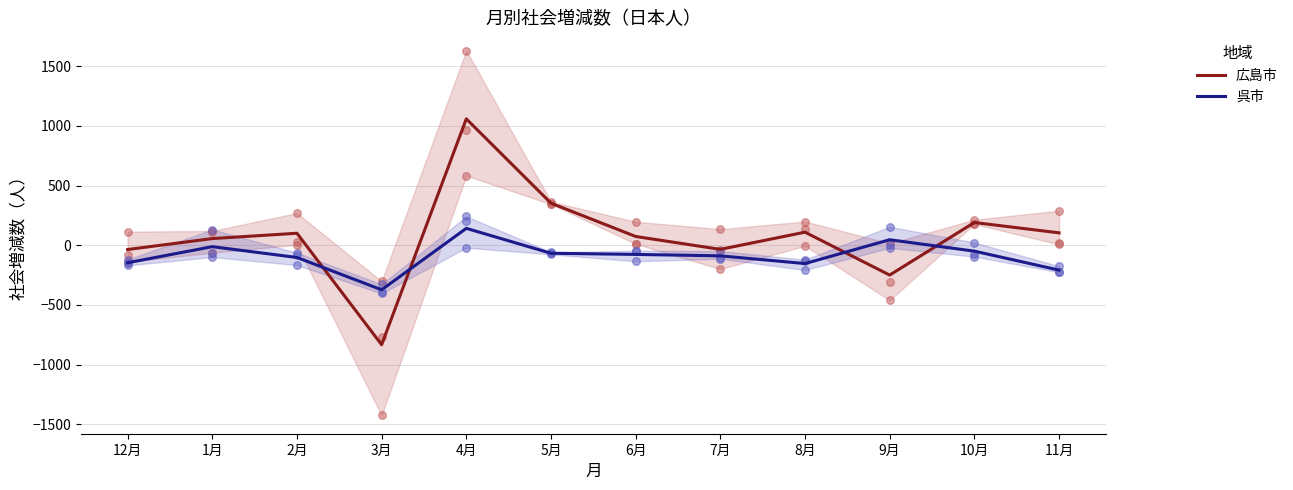

Which series has the largest Y range (max minus min)?

広島市